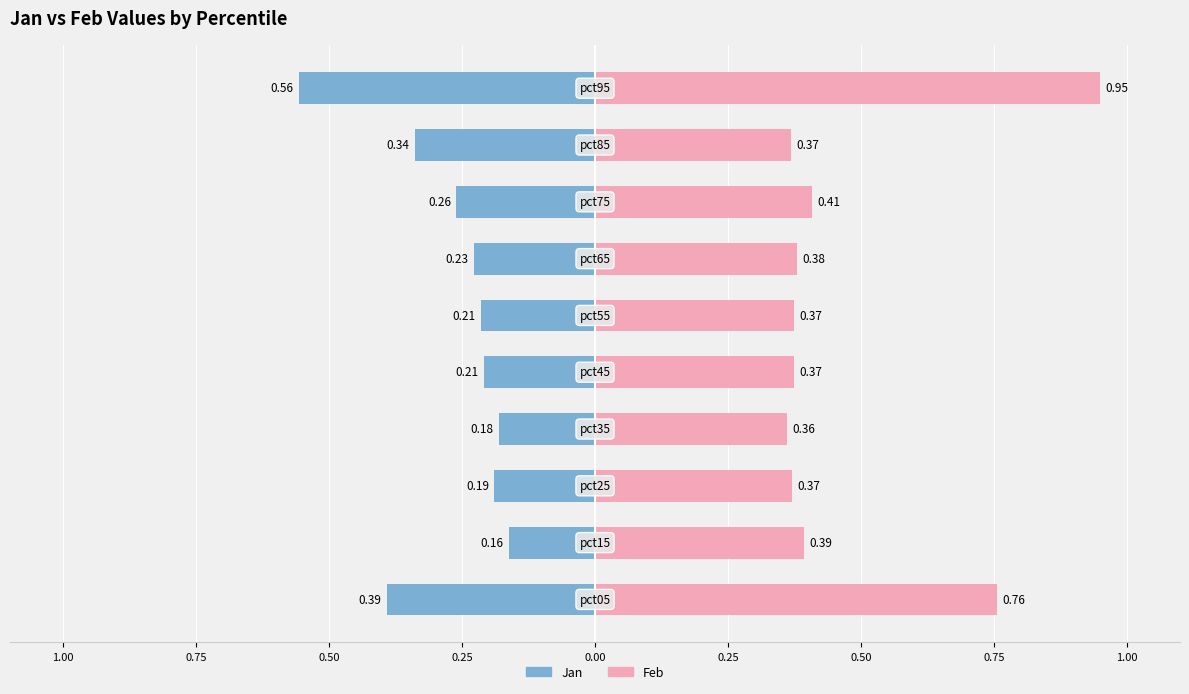

At which category is the sum across all series the highest?

pct95